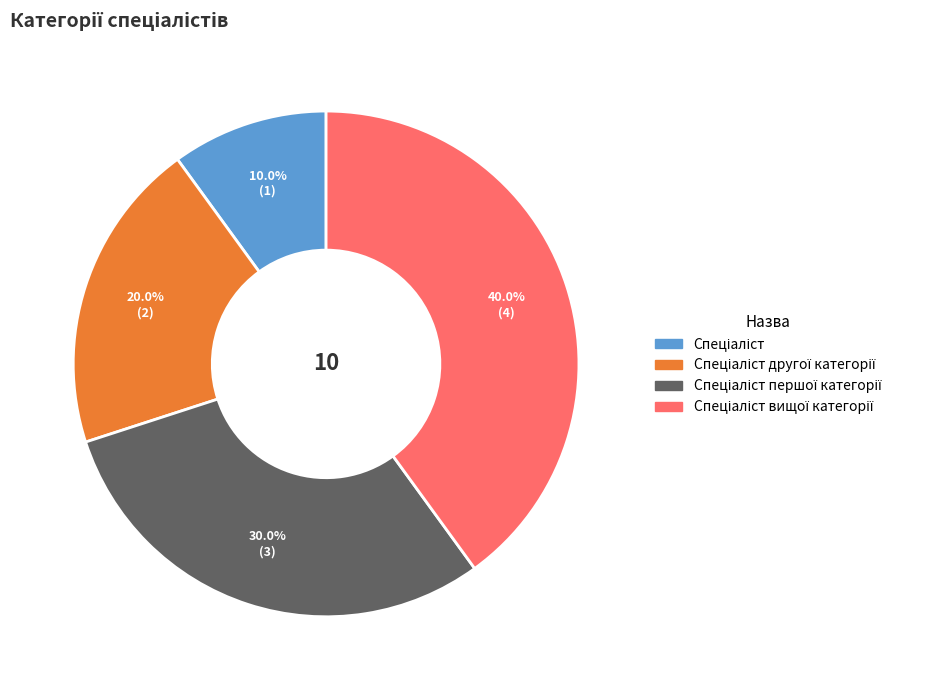

Is there any slice that represents more than half of the pie?

No